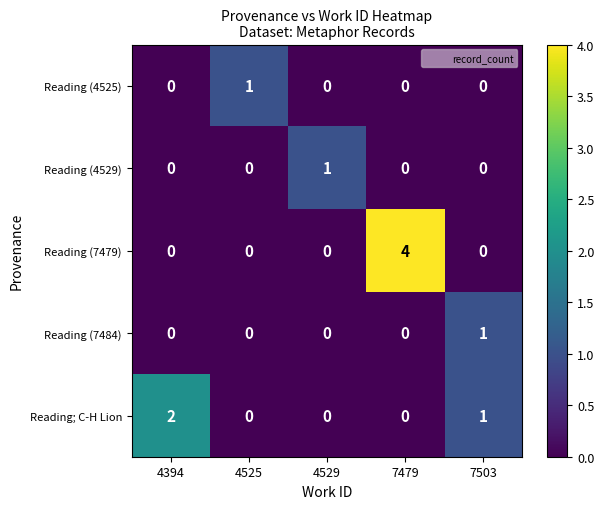

Reading right to left, transcribe all the data shown in this chart.

Reading (4525): 0	0	0	1	0
Reading (4529): 0	0	1	0	0
Reading (7479): 0	4	0	0	0
Reading (7484): 1	0	0	0	0
Reading; C-H Lion: 1	0	0	0	2